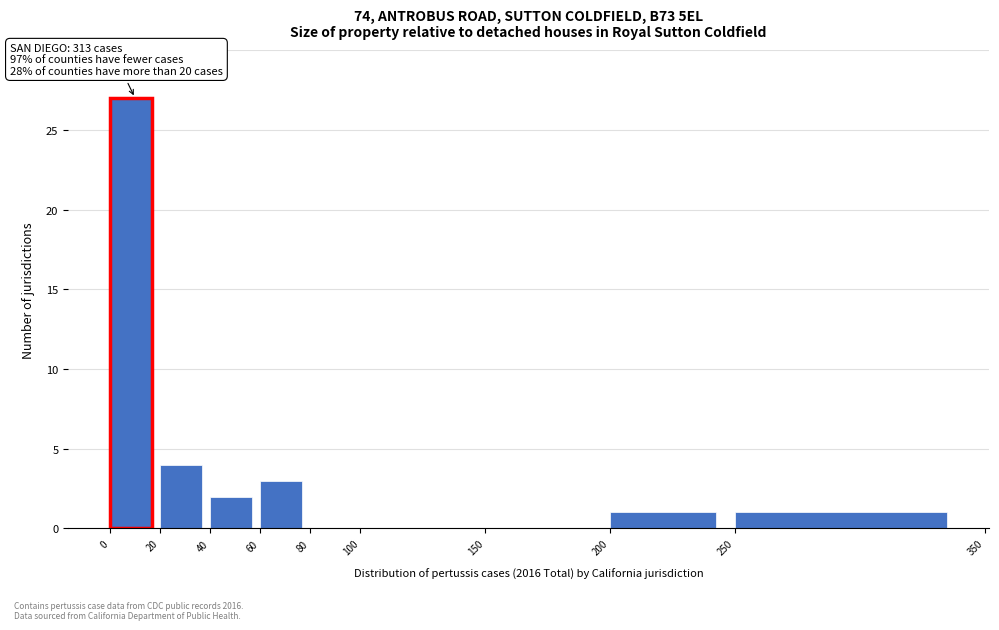

Over which range of the x-axis is the bar tallest?

0 to 20